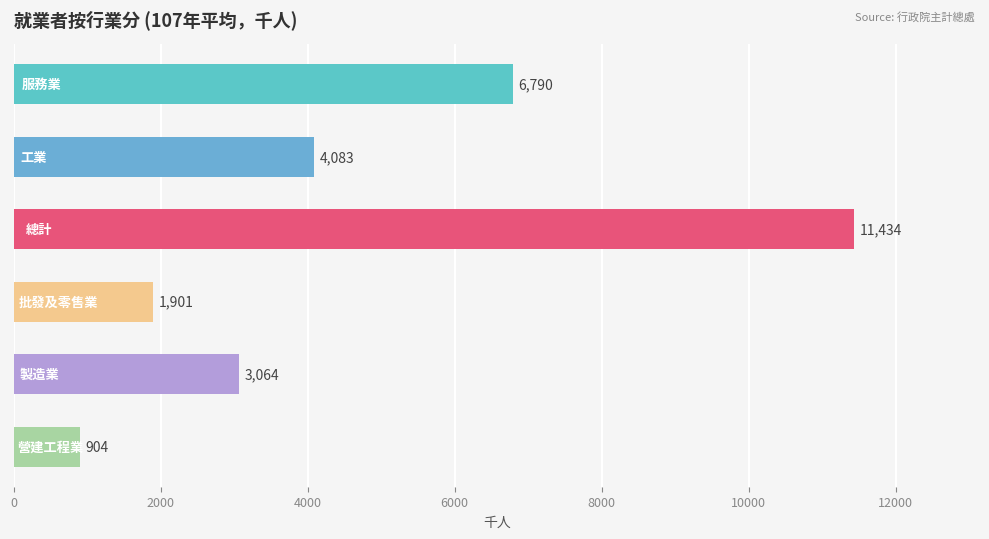

How many bars are there in total?

6